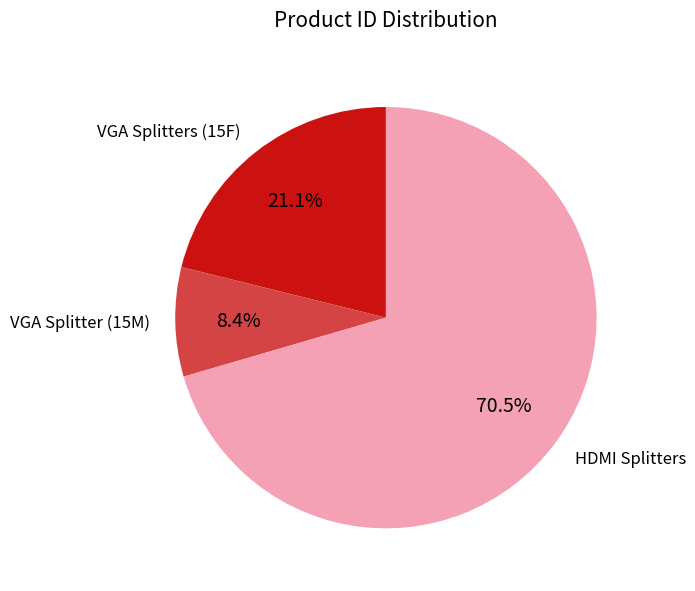

Is there a majority slice in this chart?

Yes